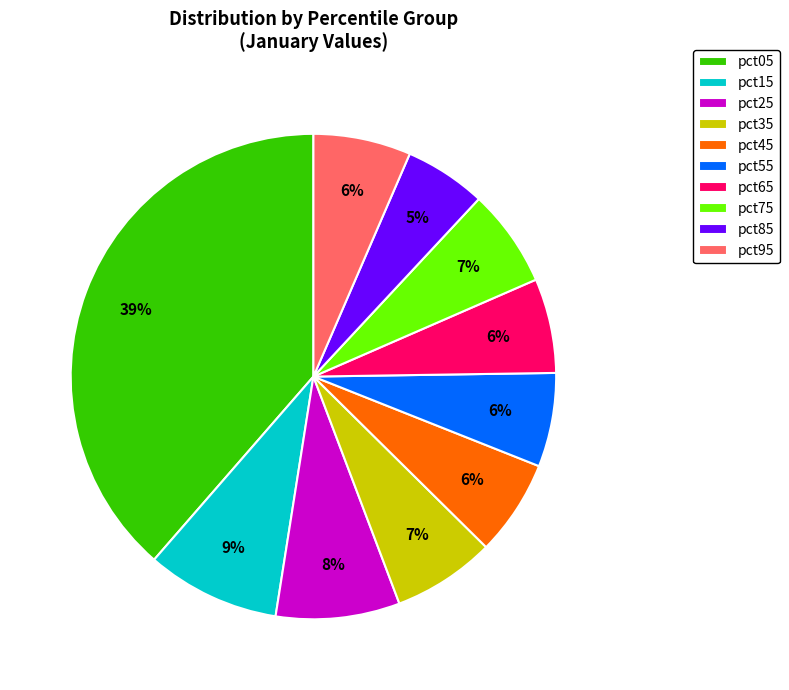

The pct05 slice represents 39% of the pie. True or false?

True